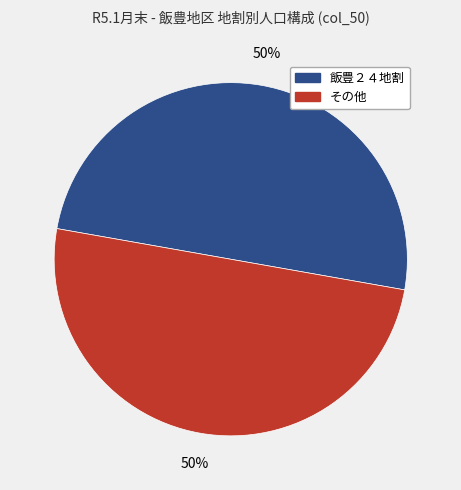

To the nearest percent, what is the average slice percentage?

50%